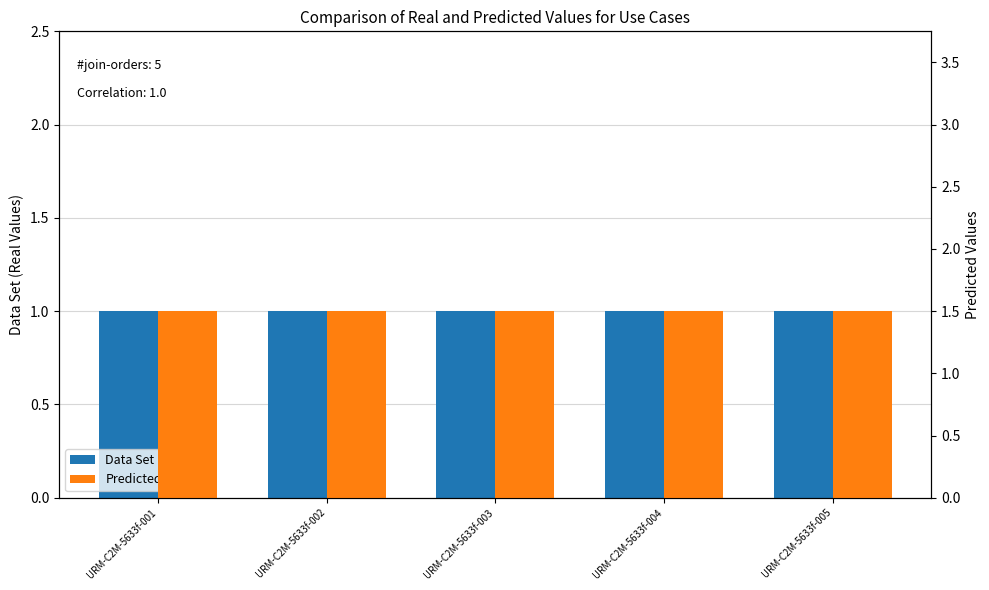

What is the average value of the Predicted series?

1.5